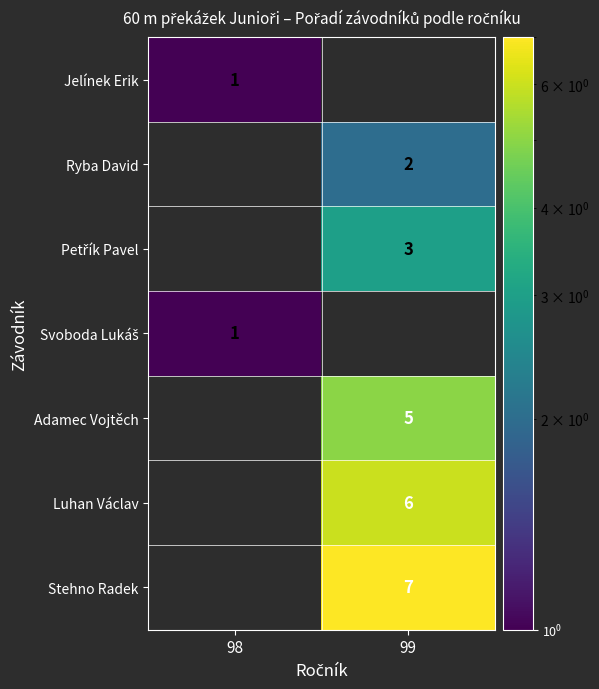

Is it true that Luhan Václav equals 6 at 99?

True